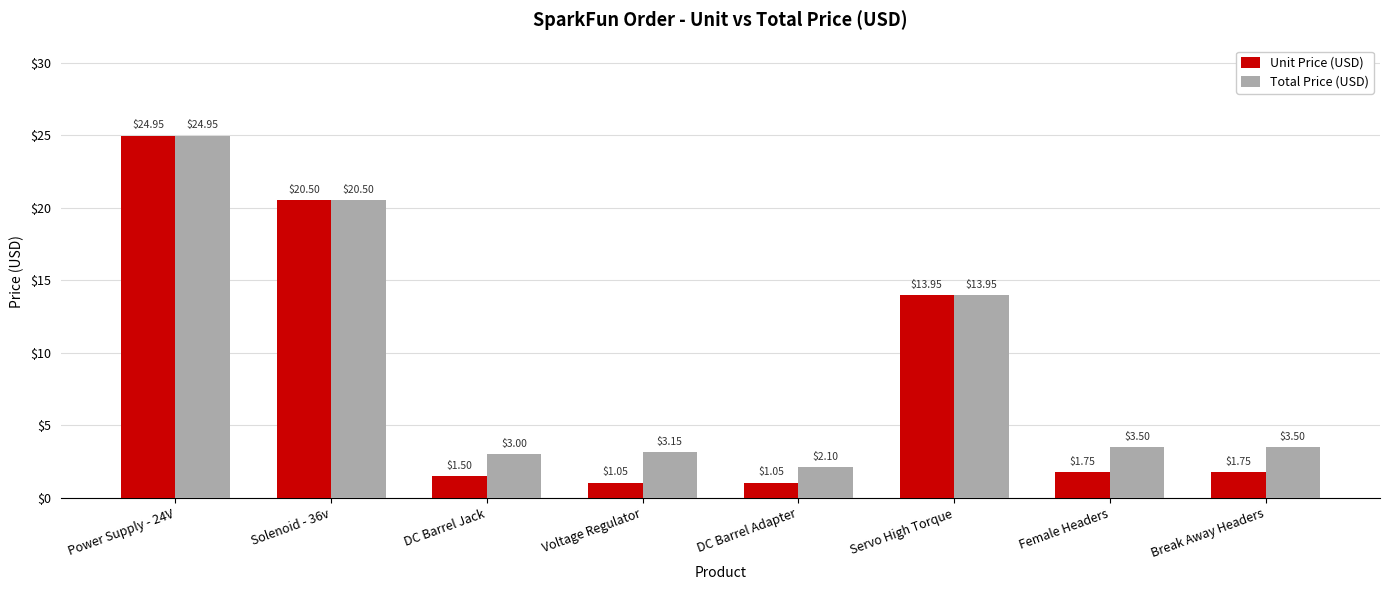

Which series has the widest spread of values?

Unit Price (USD)